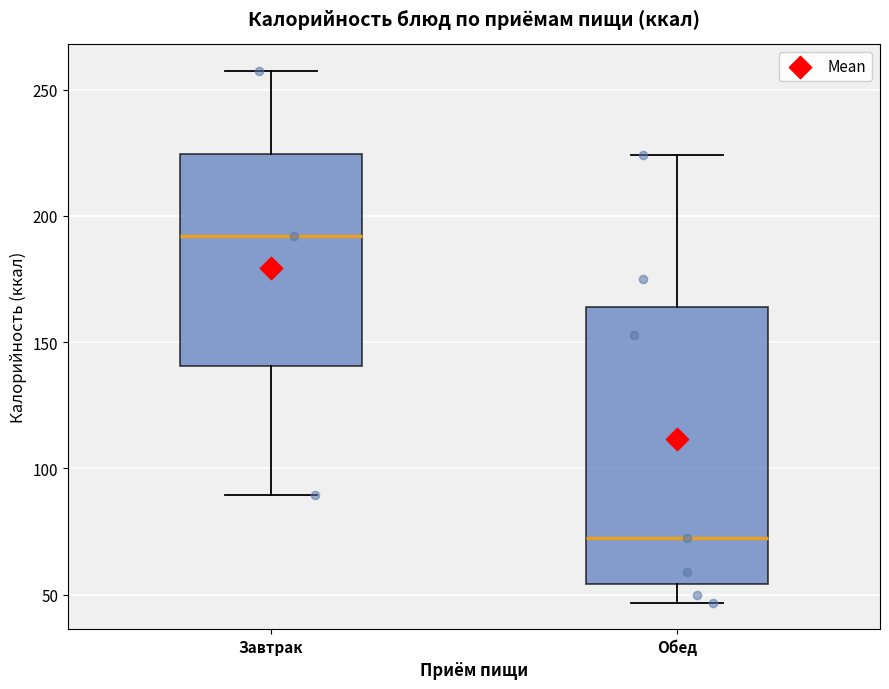

Reading left to right, read every box against the y-axis: the position of its median line, the range the box covers, and the ends of its whiskers. The values are not printed on the chart, so give them approximately, as read against the axis.

Завтрак: median 190, box 140 to 225, whiskers 90 to 255
Обед: median 75, box 55 to 165, whiskers 45 to 225